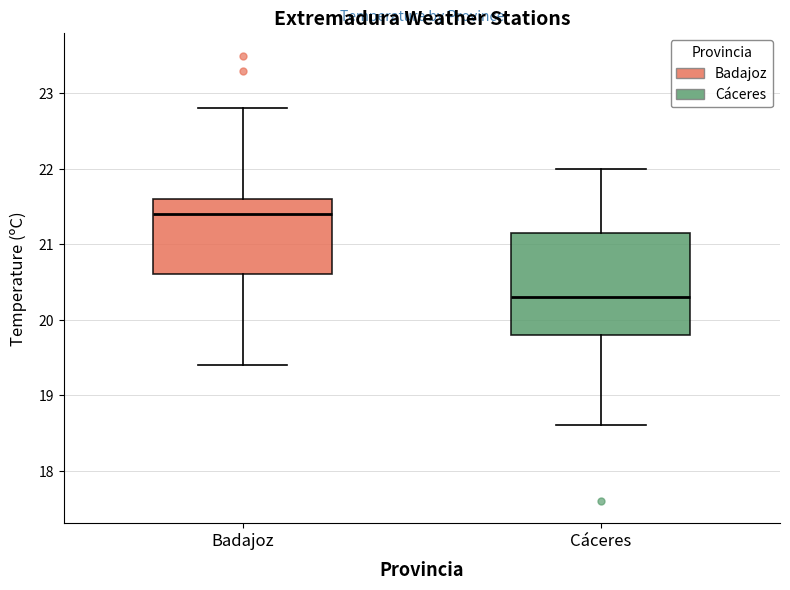

Which box has the lowest median line?

Cáceres